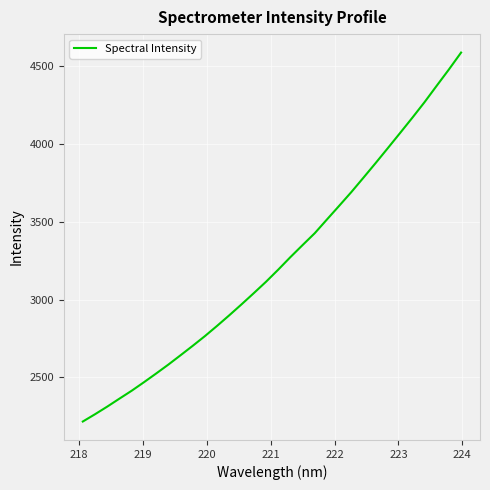

What is the minimum value shown in the chart?

2216.5